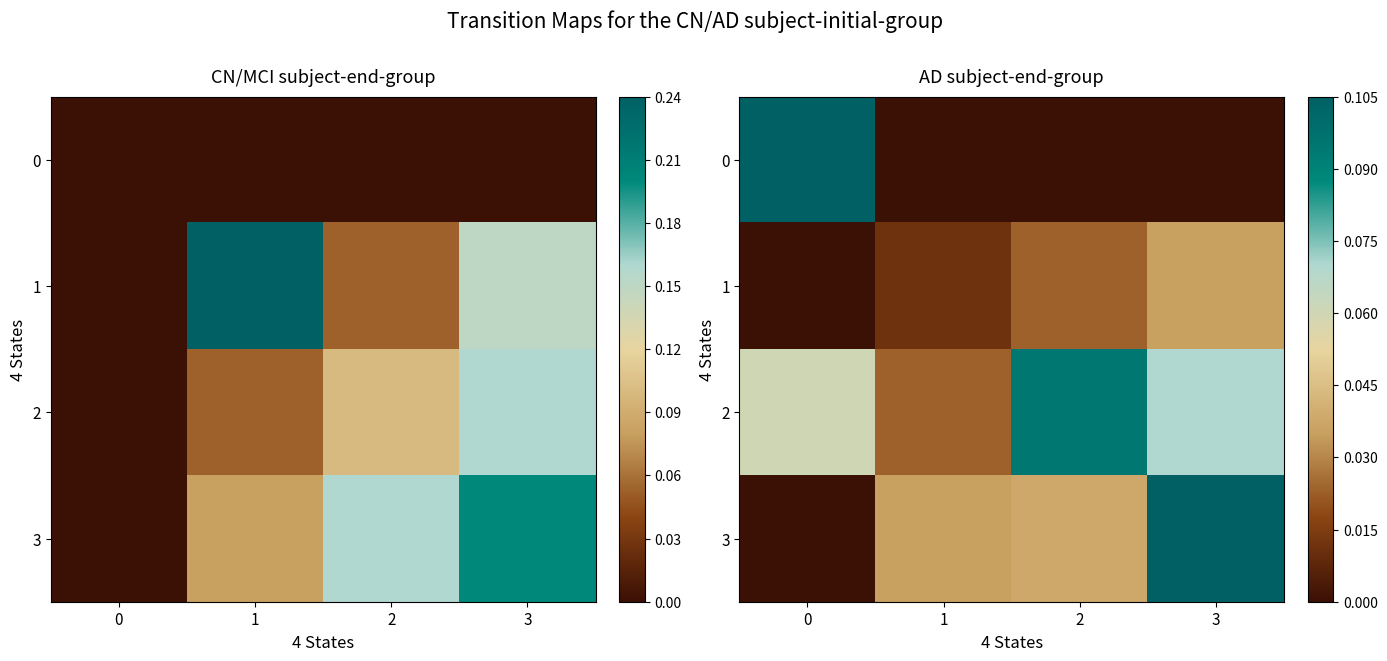

What is the difference between the maximum and minimum values in the 3 series?

0.1